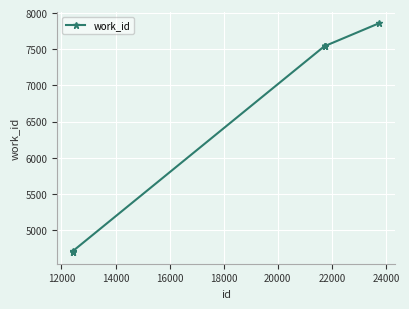

What is the difference between the second highest and minimum values?

2852